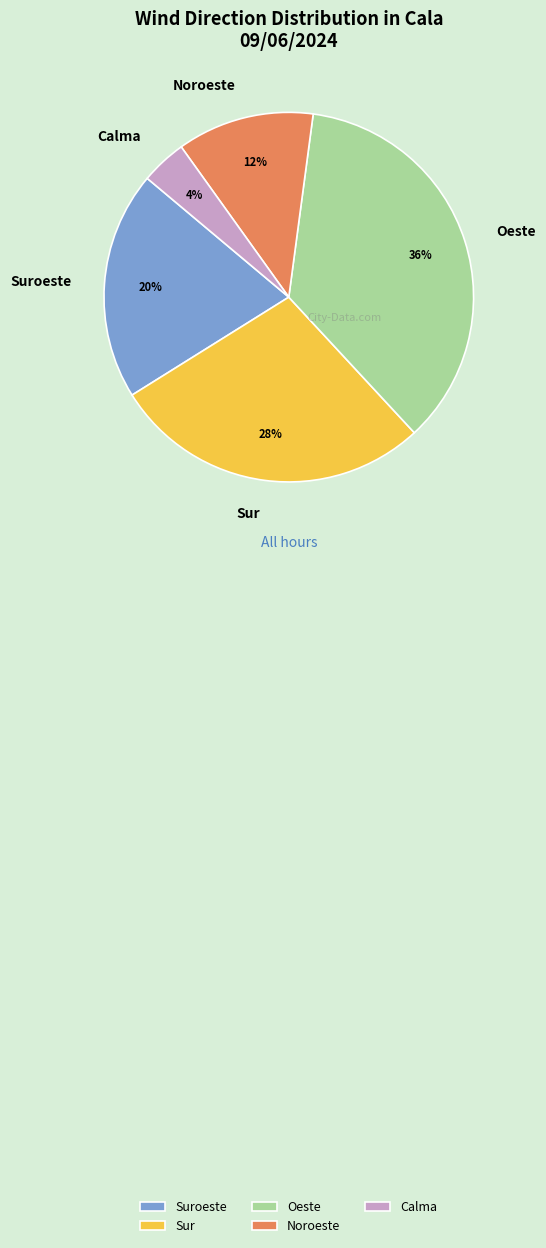

Do Suroeste and Calma together represent more than half of the pie?

No